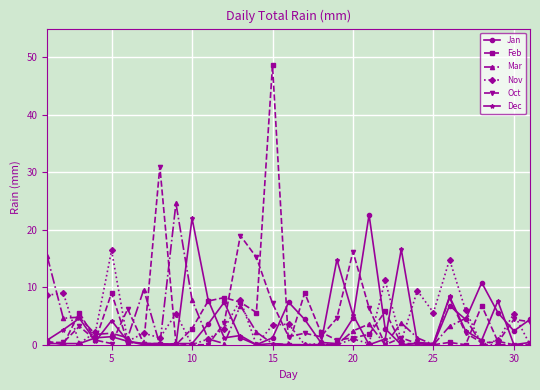

After their last crossing, which series has the higher values: Dec or Oct?

Oct